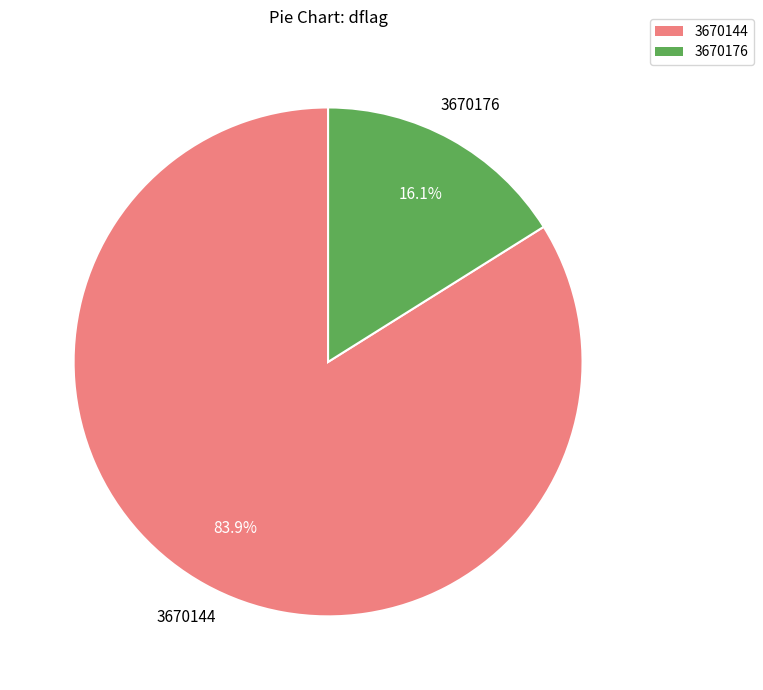

Between 3670144 and 3670176, which is larger?

3670144